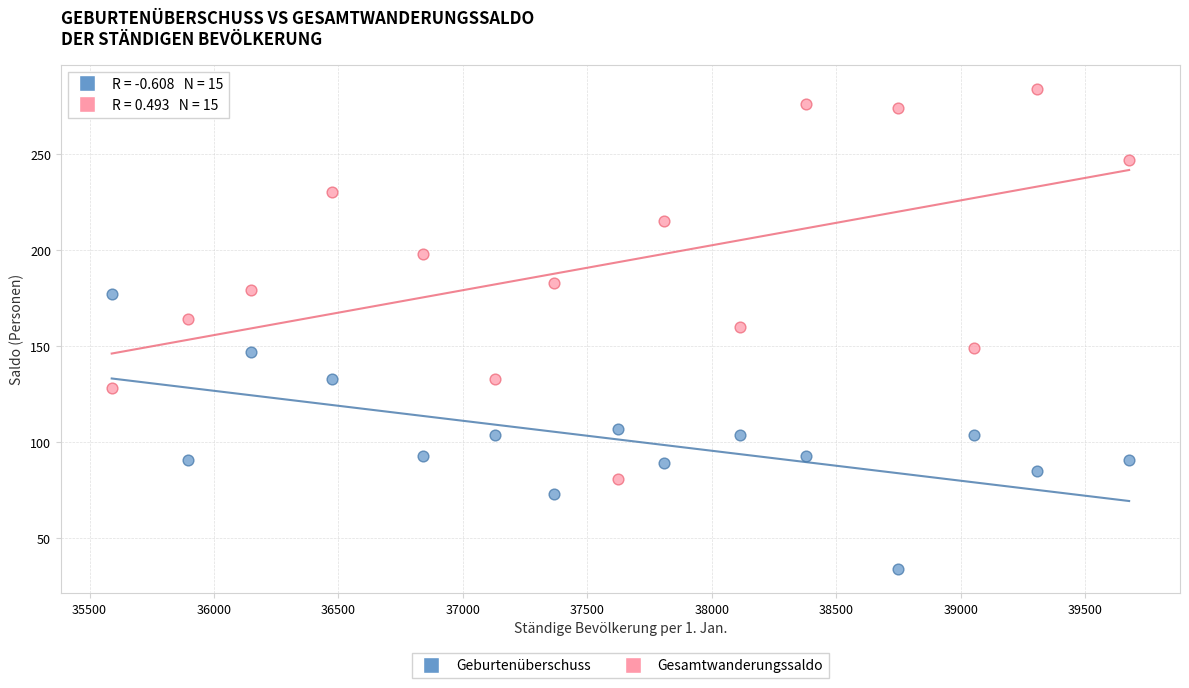

Which series reaches the maximum Y coordinate?

Gesamtwanderungssaldo